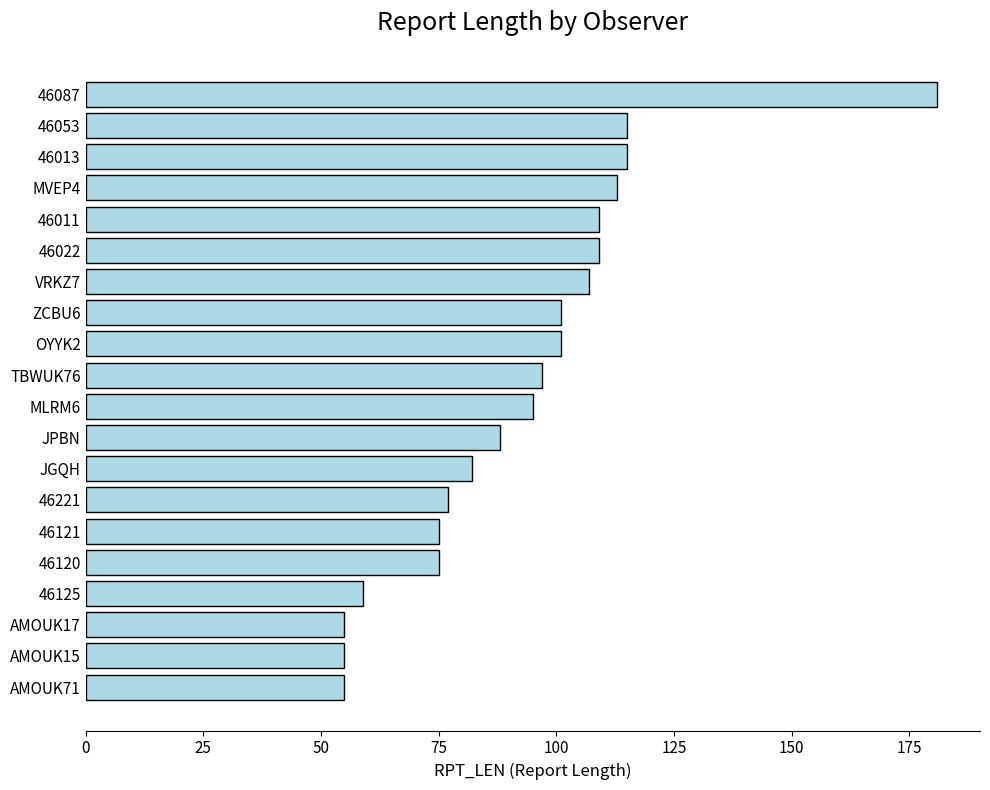

True or false: the data shows 326 at 46087.

False